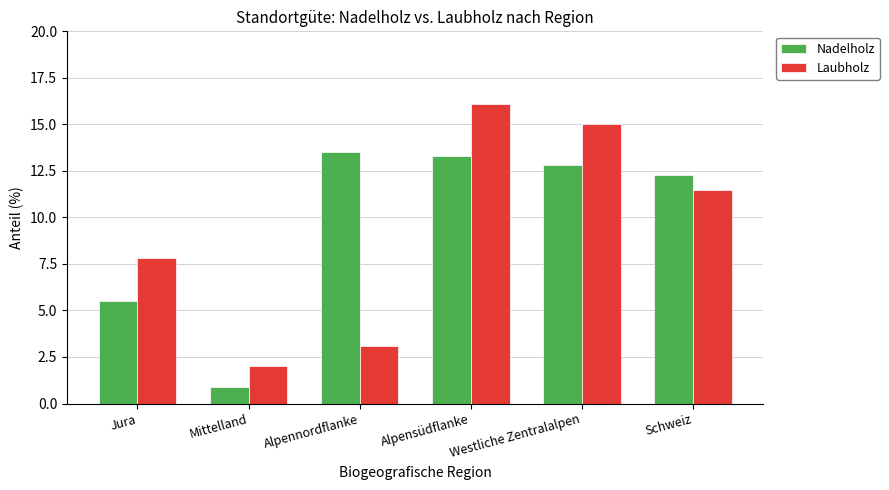

How many categories are shown in the chart?

6